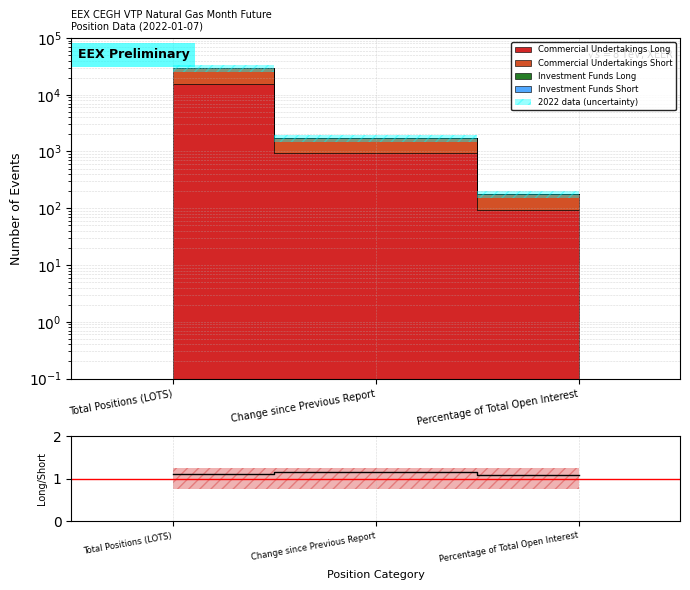

The chart shows a value of 1.2 at Change since Previous Report. True or false?

True